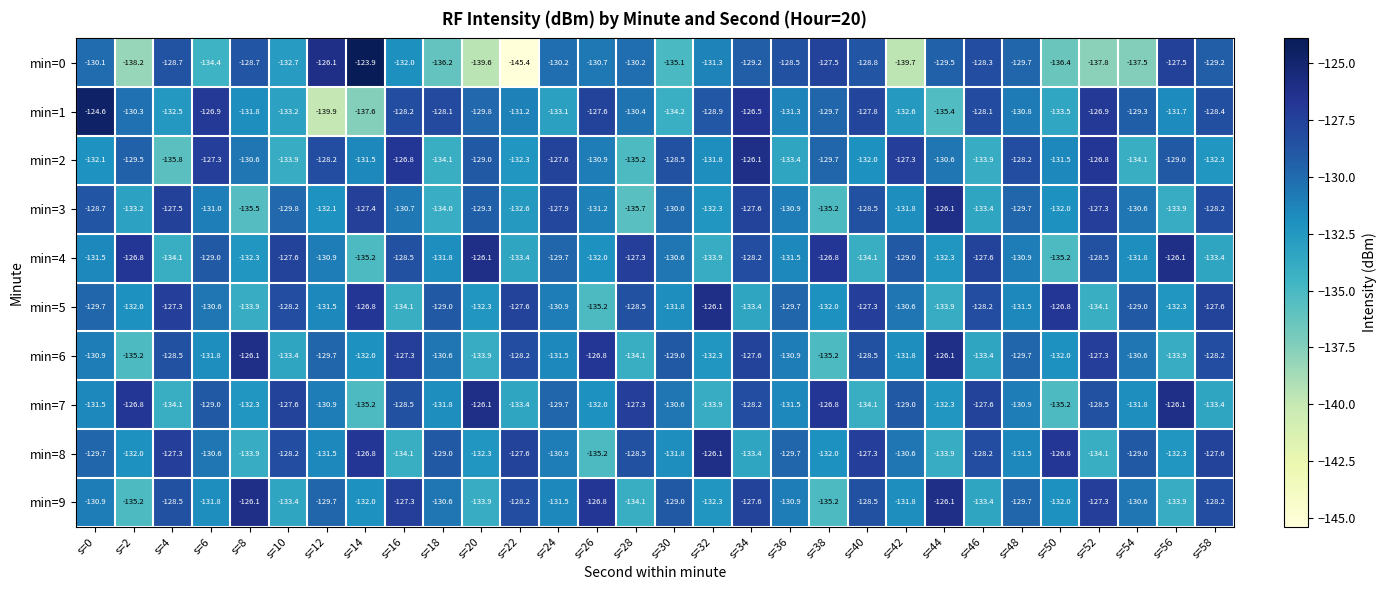

What value does the min=0 series have at s=4?

-128.7